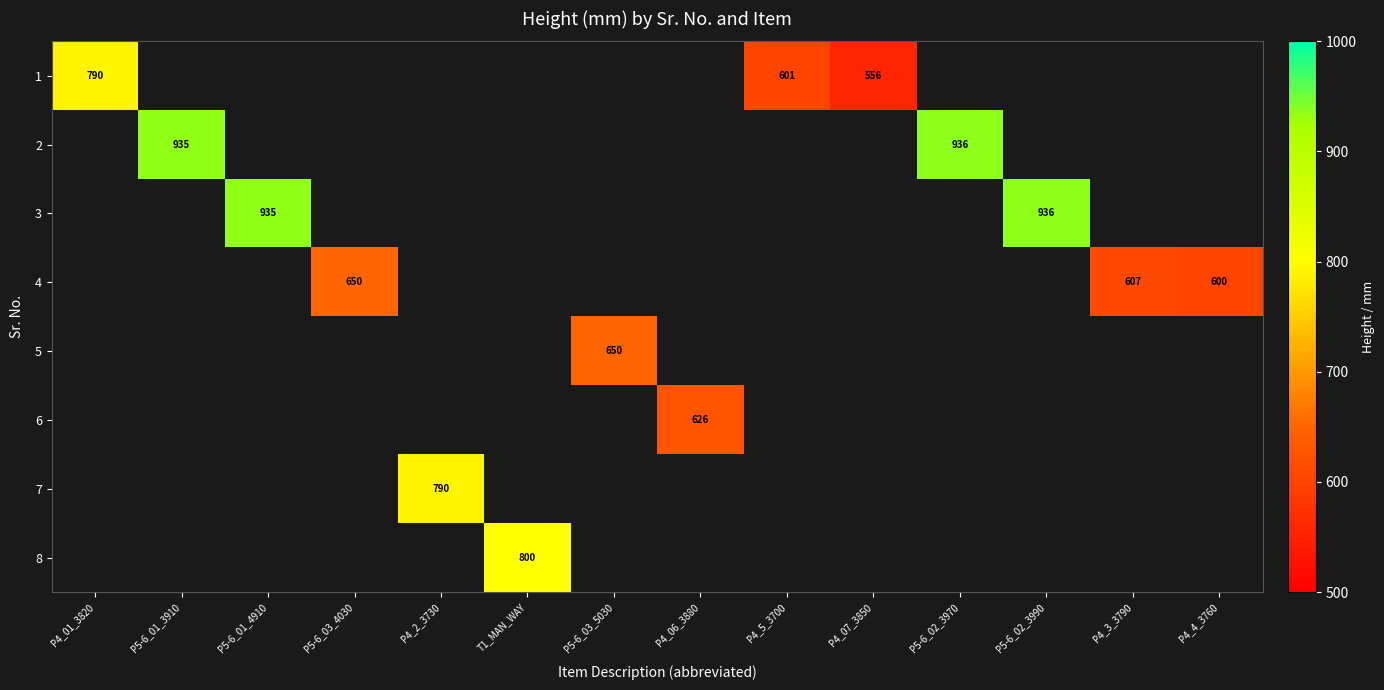

Is it true that 8 equals 800 at T1_MAN_WAY?

True